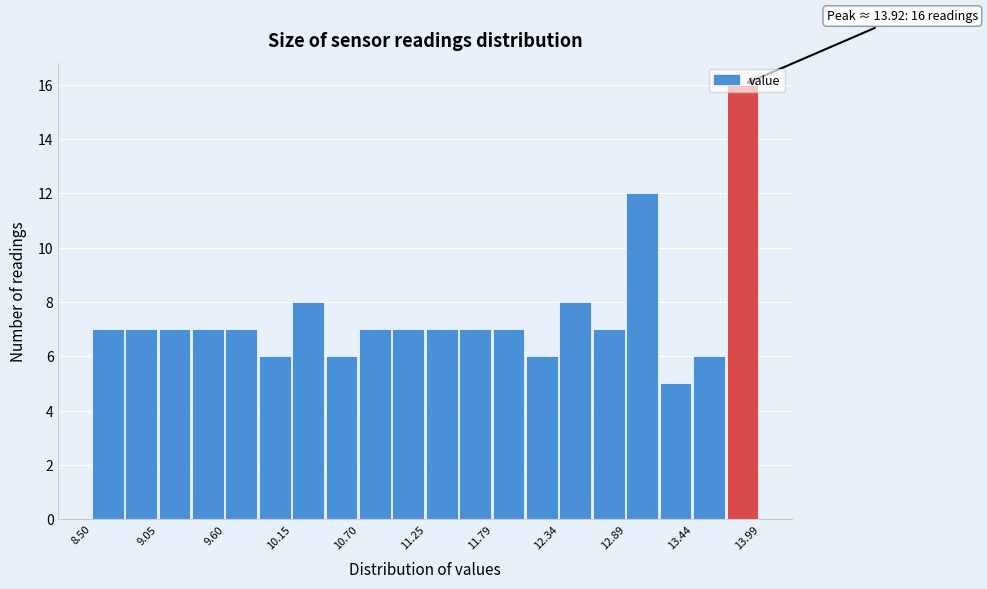

Around what value on the x-axis is the tallest bar? Give the approximate position of its centre, as read against the axis.

13.8